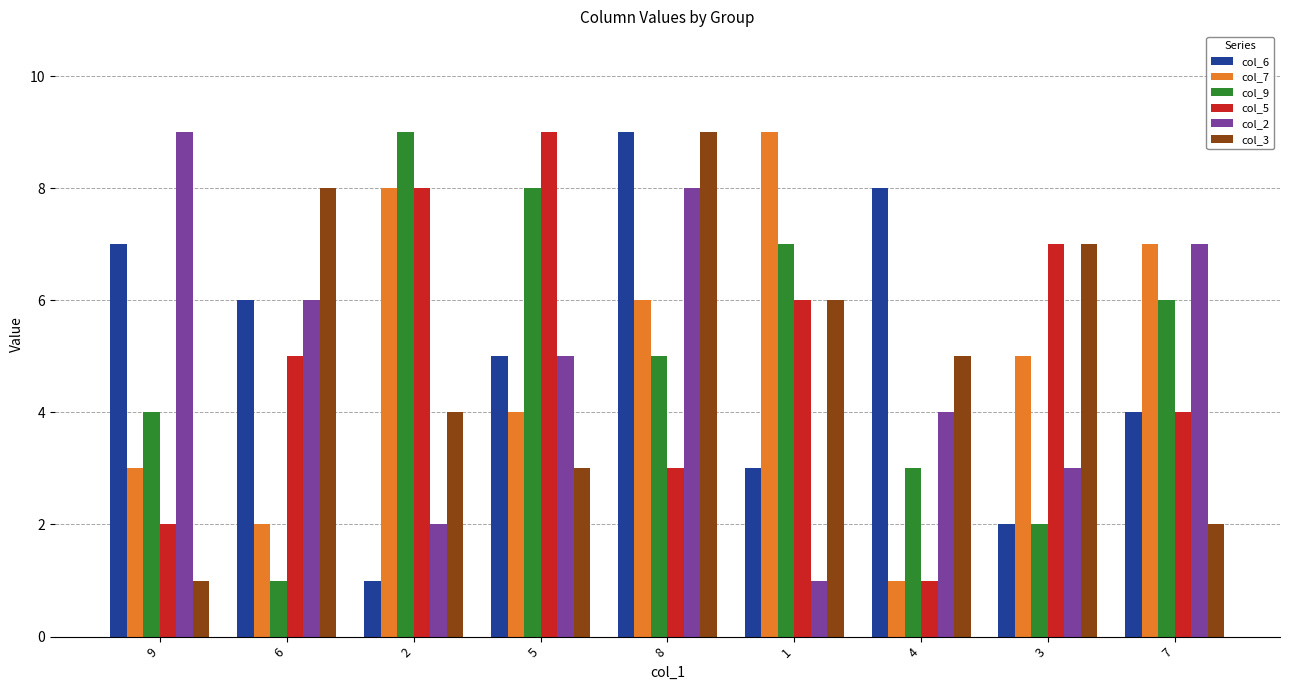

Rank the categories by col_2 value from highest to lowest.

9, 8, 7, 6, 5, 4, 3, 2, 1